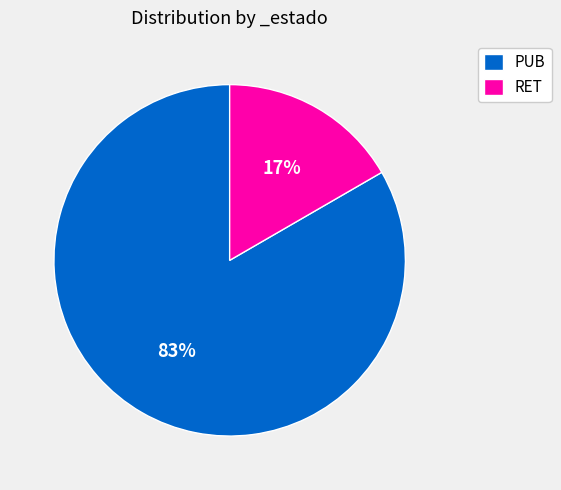

Which has a higher value, PUB or RET?

PUB